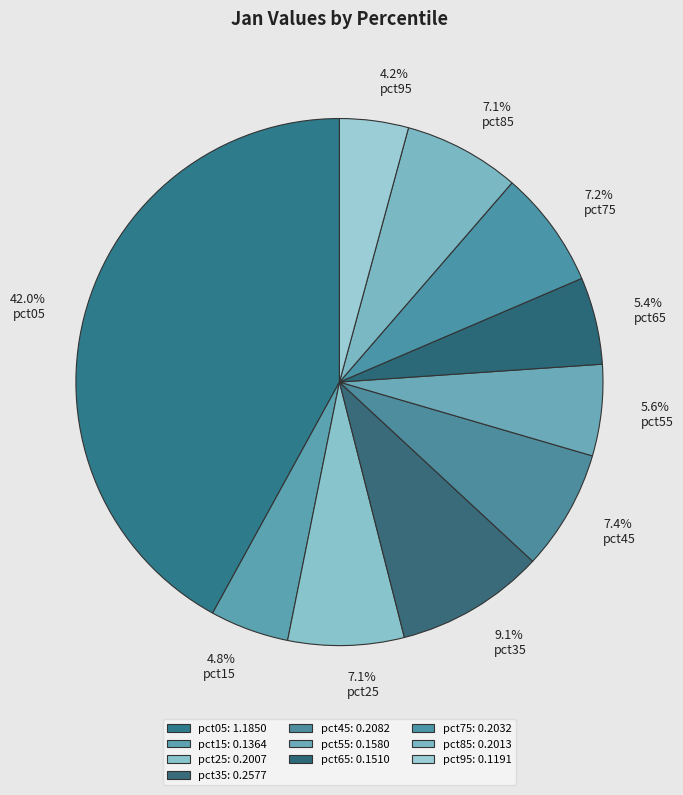

To the nearest percent, what is the difference between the largest and smallest slice percentages?

38%